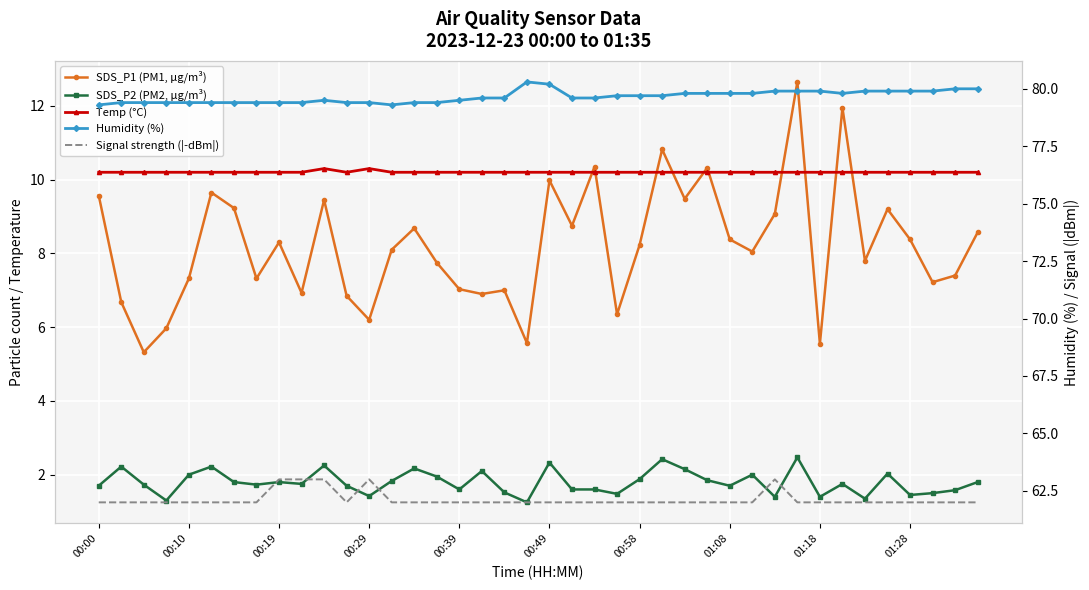

What is the smallest value displayed?

1.2